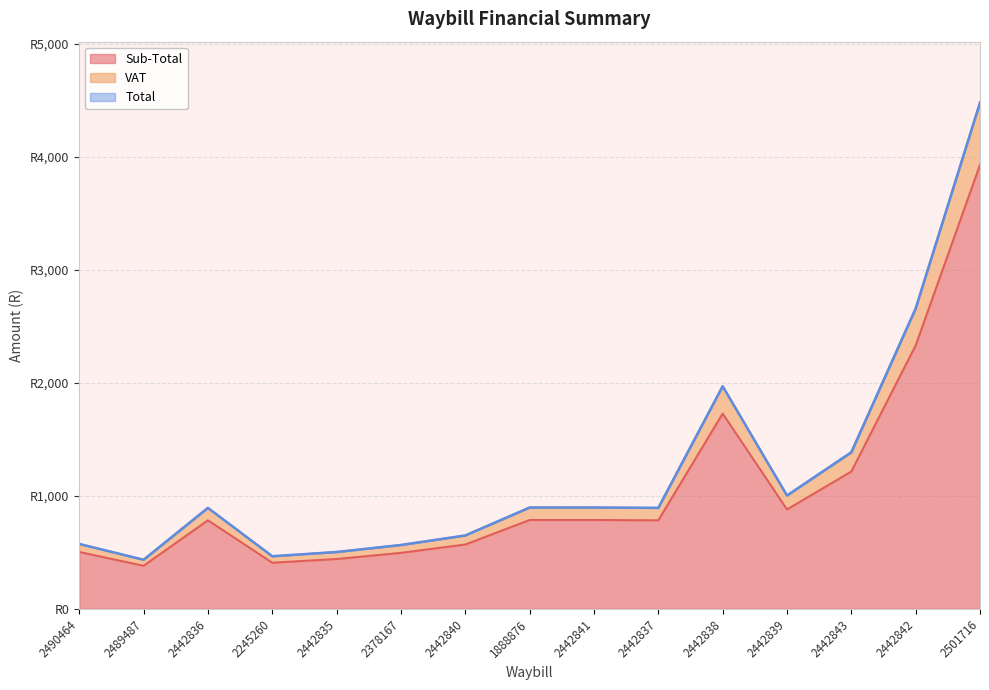

What is the label of the 12th point from the right?

2245260